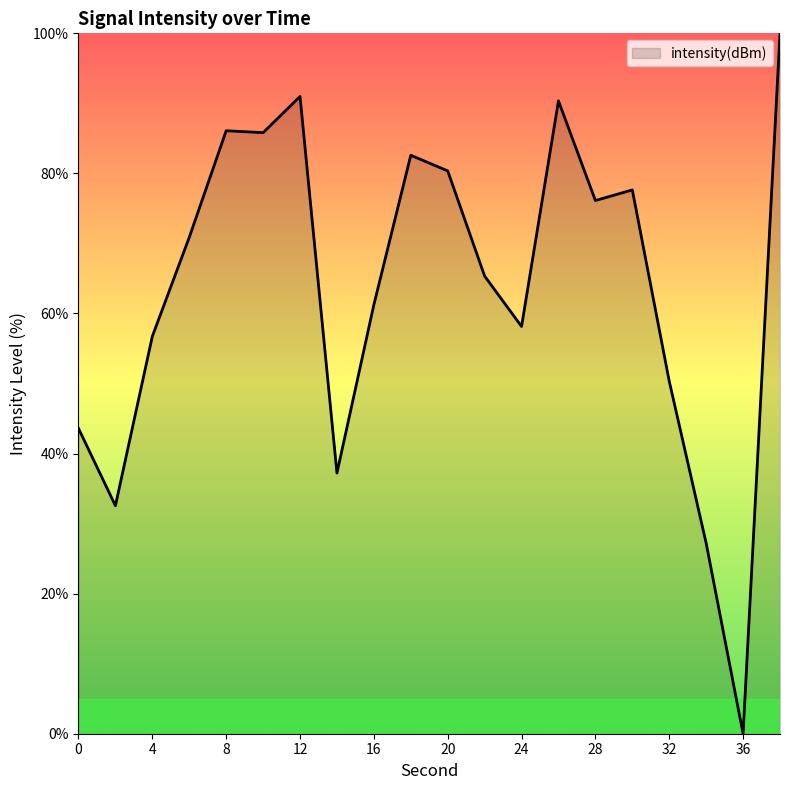

How many lines are shown in the chart?

1